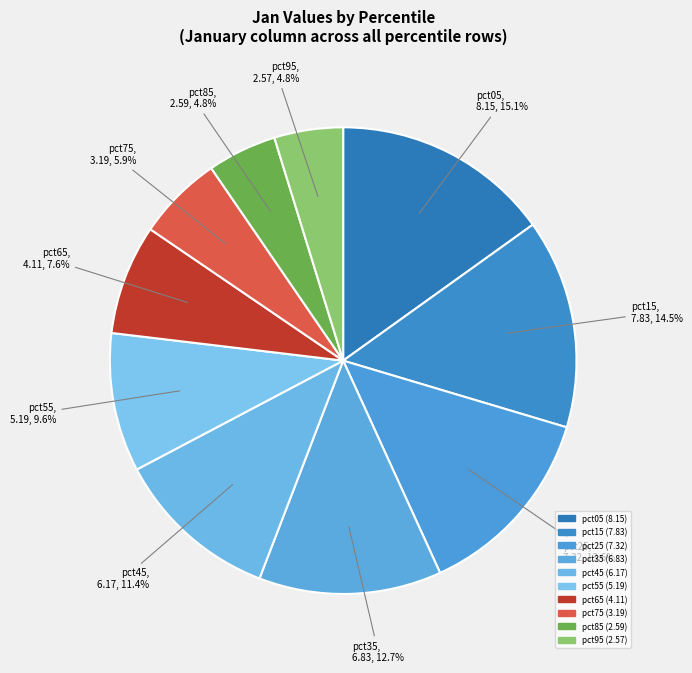

How many slices are in this pie chart?

10